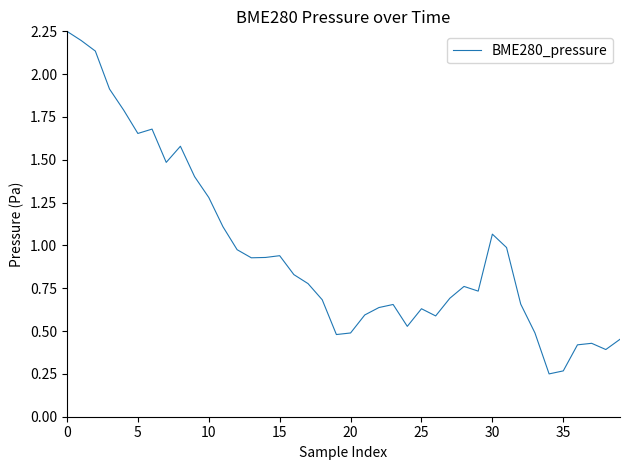

Does the chart have visible grid lines?

No